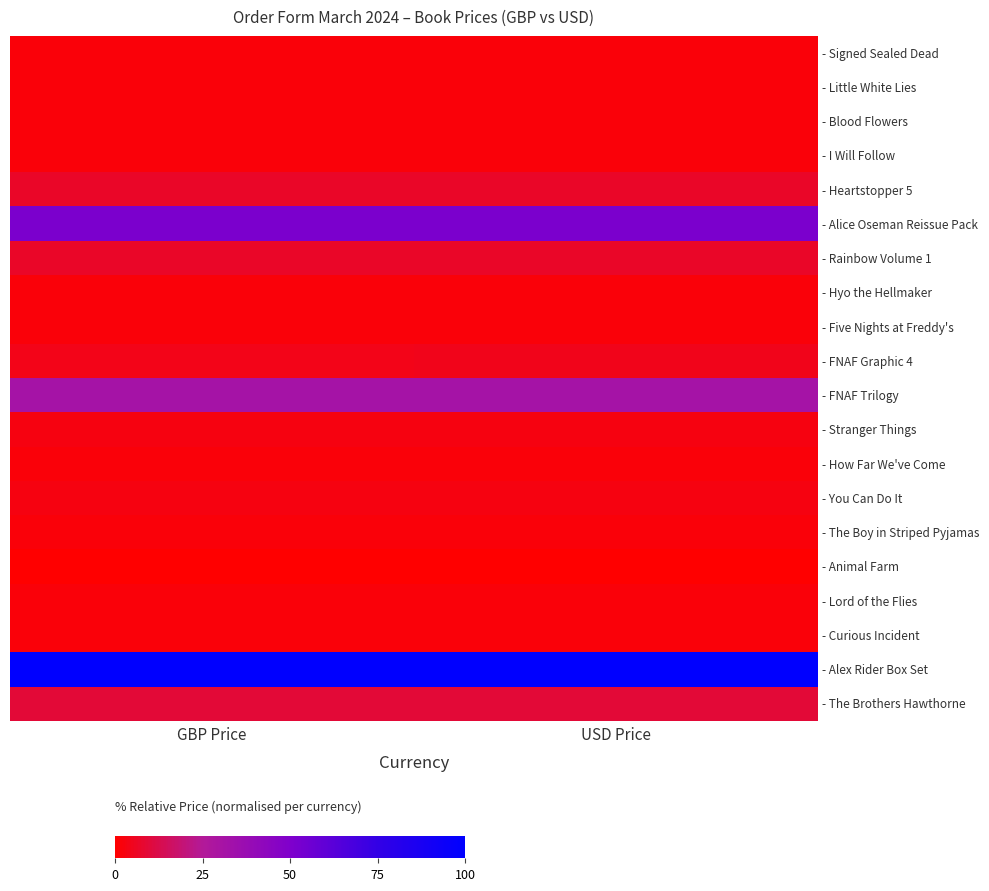

What is the total value across all series at USD Price?

234.4